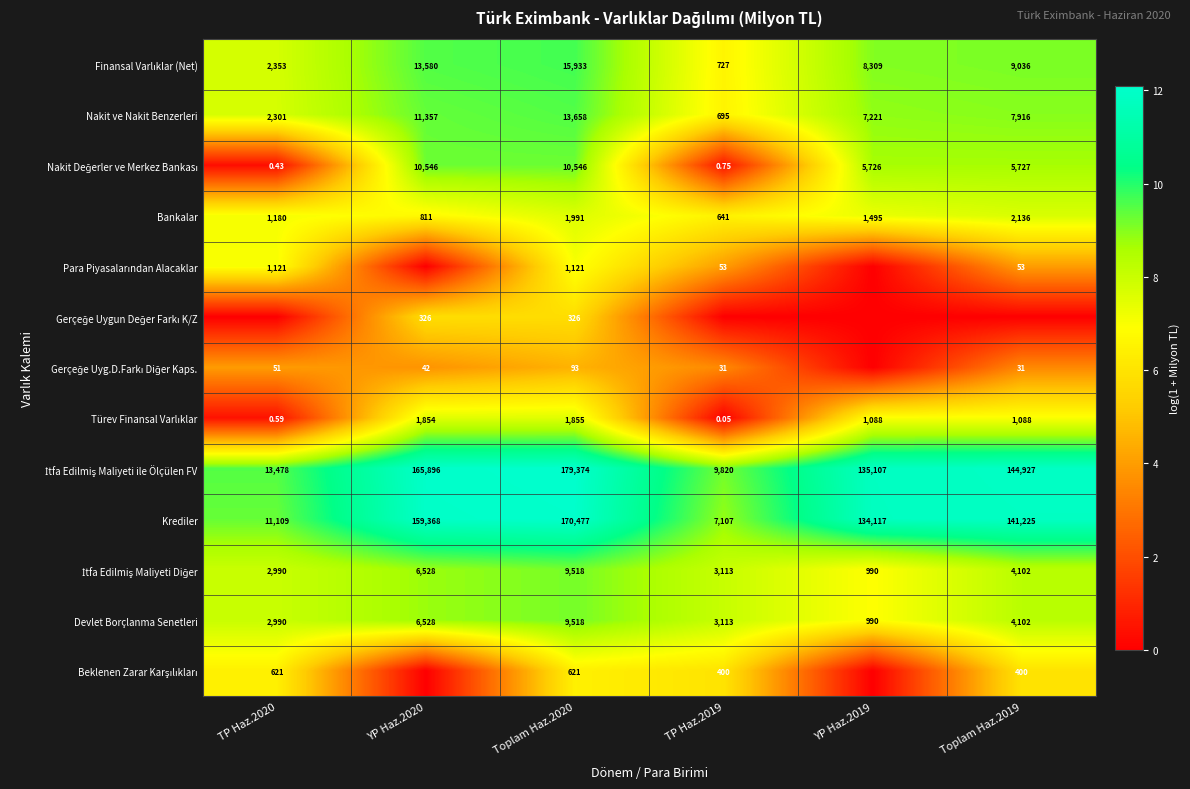

List the labels in order of Bankalar value, smallest first.

TP Haz.2019, YP Haz.2020, TP Haz.2020, YP Haz.2019, Toplam Haz.2020, Toplam Haz.2019